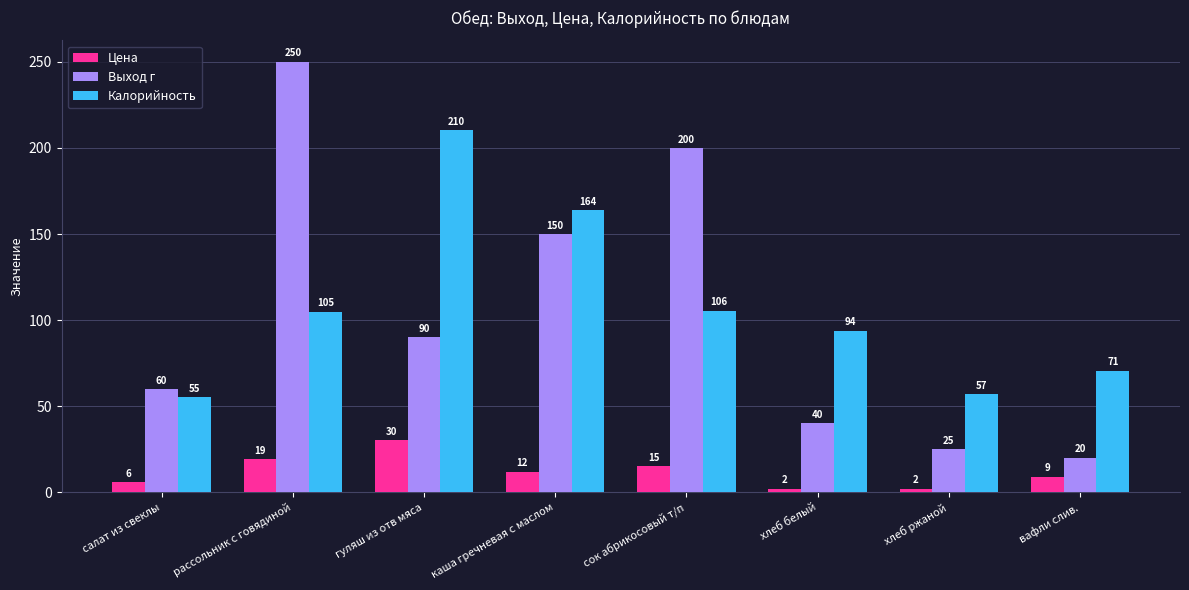

Read the Калорийность value at сок абрикосовый т/п.

105.6